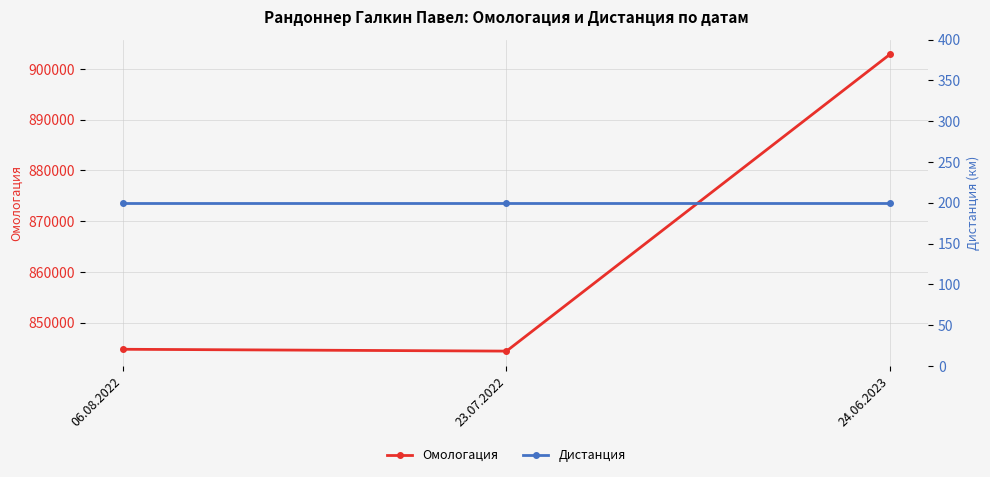

The value of Дистанция at 23.07.2022 is 131. True or false?

False